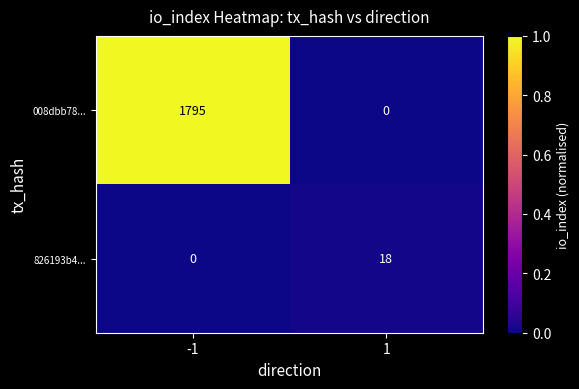

Which series has the largest range (max minus min)?

008dbb78...